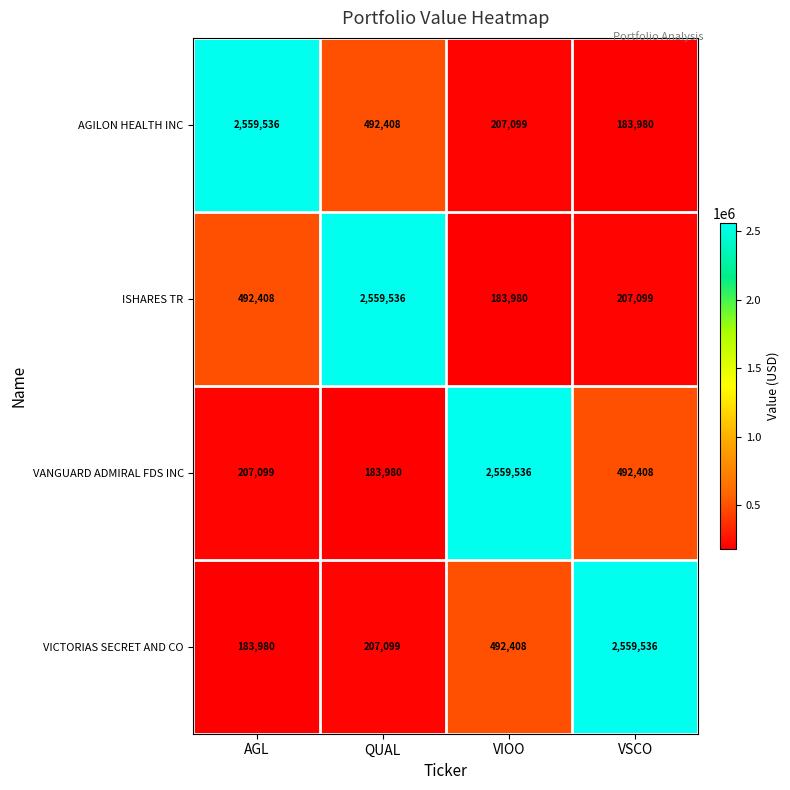

How many series are shown in this chart?

4